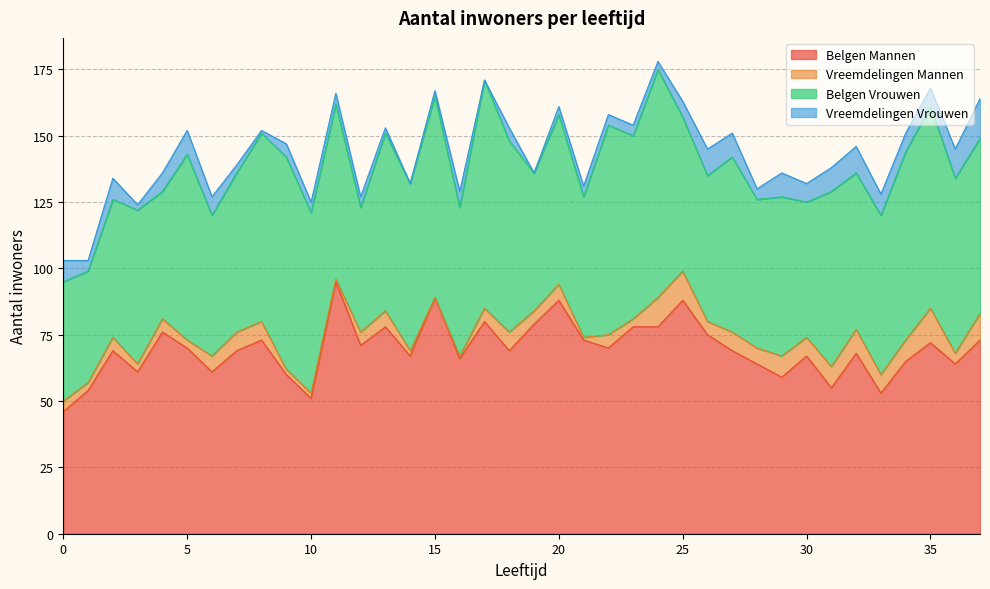

Reading left to right, transcribe all the data shown in this chart.

Belgen Mannen: 0=46	1=54	2=69	3=61	4=76	5=70	6=61	7=69	8=73	9=60	10=51	11=95	12=71	13=78	14=67	15=89	16=66	17=80	18=69	19=79	20=88	21=73	22=70	23=78	24=78	25=88	26=75	27=69	28=64	29=59	30=67	31=55	32=68	33=53	34=65	35=72	36=64	37=73
Vreemdelingen Mannen: 0=4	1=3	2=5	3=3	4=5	5=3	6=6	7=7	8=7	9=2	10=2	11=1	12=5	13=6	14=2	15=0	16=1	17=5	18=7	19=5	20=6	21=1	22=5	23=3	24=11	25=11	26=5	27=7	28=6	29=8	30=7	31=8	32=9	33=7	34=8	35=13	36=4	37=10
Belgen Vrouwen: 0=45	1=42	2=52	3=58	4=48	5=70	6=53	7=60	8=71	9=80	10=68	11=66	12=47	13=67	14=63	15=76	16=56	17=86	18=72	19=52	20=64	21=53	22=79	23=69	24=86	25=58	26=55	27=66	28=56	29=60	30=51	31=66	32=59	33=60	34=71	35=76	36=66	37=66
Vreemdelingen Vrouwen: 0=8	1=4	2=8	3=2	4=7	5=9	6=7	7=3	8=1	9=5	10=4	11=4	12=4	13=2	14=0	15=2	16=6	17=0	18=5	19=0	20=3	21=4	22=4	23=4	24=3	25=6	26=10	27=9	28=4	29=9	30=7	31=9	32=10	33=8	34=7	35=7	36=11	37=15